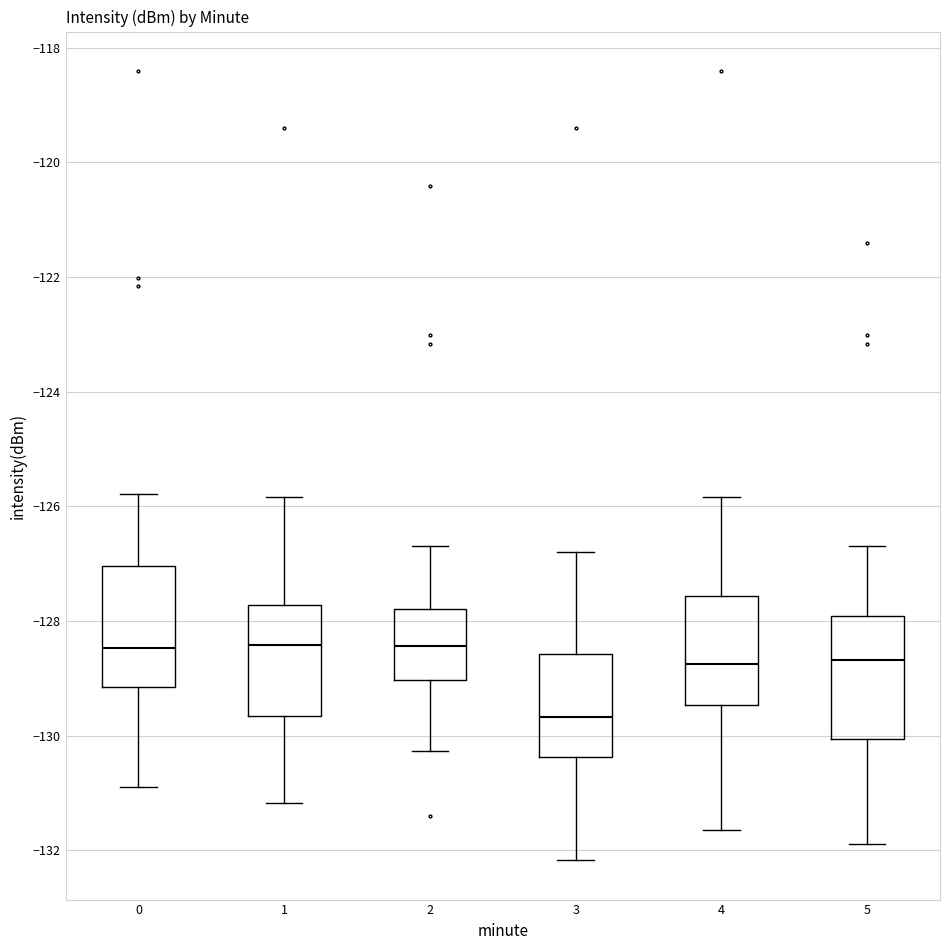

Reading left to right, transcribe this box plot: for each box, give where its median line is, the range the box spans, and where its two whiskers end, as read against the y-axis. The values are not printed on the chart, so give them approximately, as read against the axis.

0: median -128.4, box -129.2 to -127.0, whiskers -130.8 to -125.8
1: median -128.4, box -129.6 to -127.8, whiskers -131.2 to -125.8
2: median -128.4, box -129.0 to -127.8, whiskers -130.2 to -126.6
3: median -129.6, box -130.4 to -128.6, whiskers -132.2 to -126.8
4: median -128.8, box -129.4 to -127.6, whiskers -131.6 to -125.8
5: median -128.6, box -130.0 to -128.0, whiskers -131.8 to -126.6